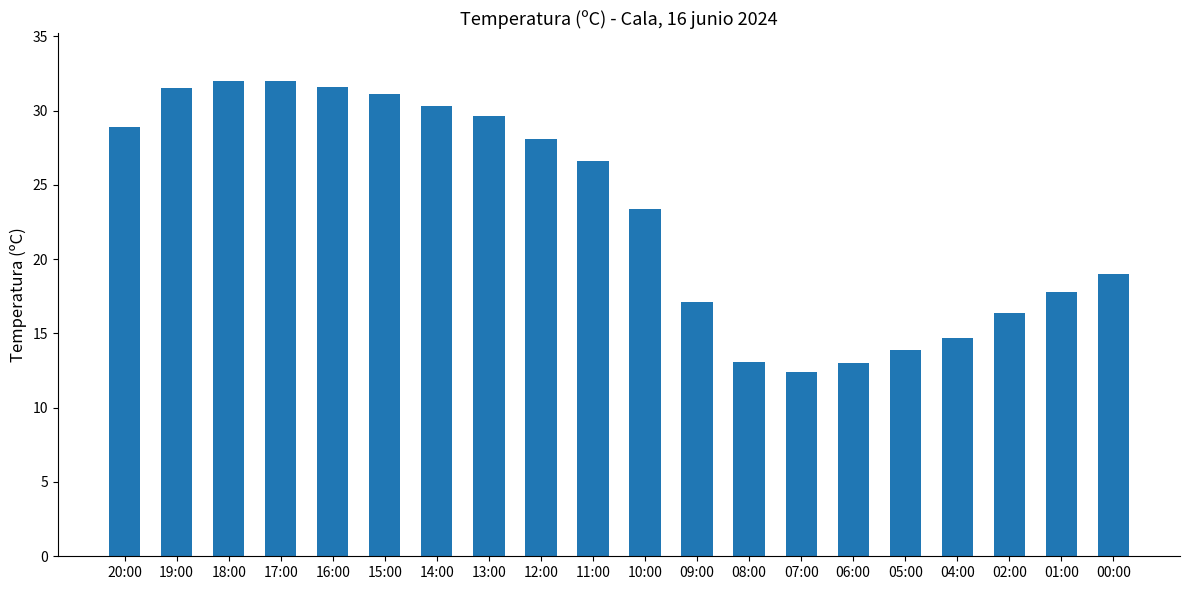

True or false: the data shows 40.7 at 20:00.

False